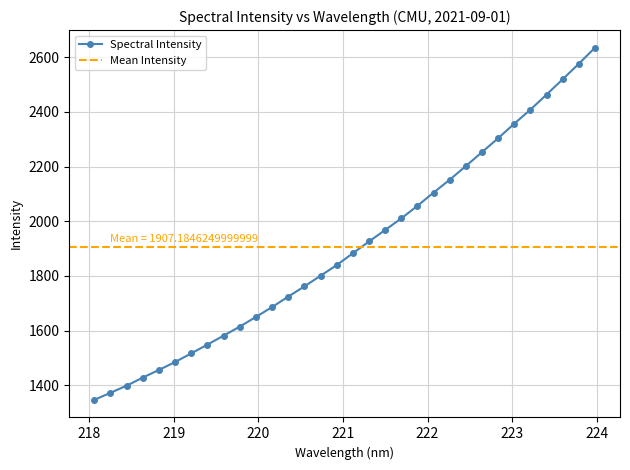

What is the maximum value shown in the chart?

2635.0